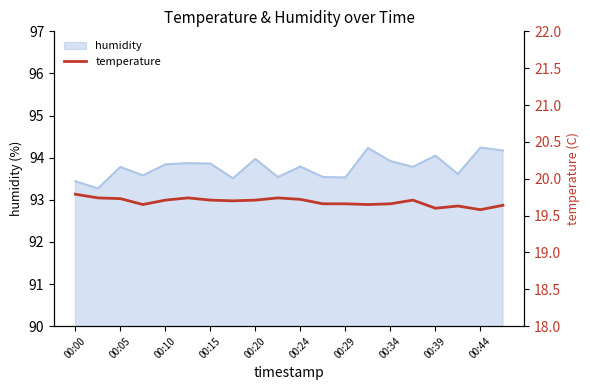

True or false: humidity has a value of 159.2 at 00:24.

False